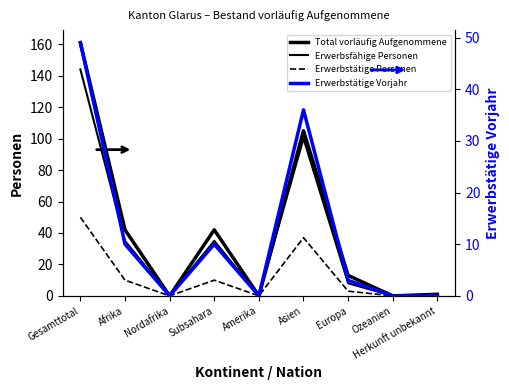

How many values in the Total vorläufig Aufgenommene series exceed 13?

4